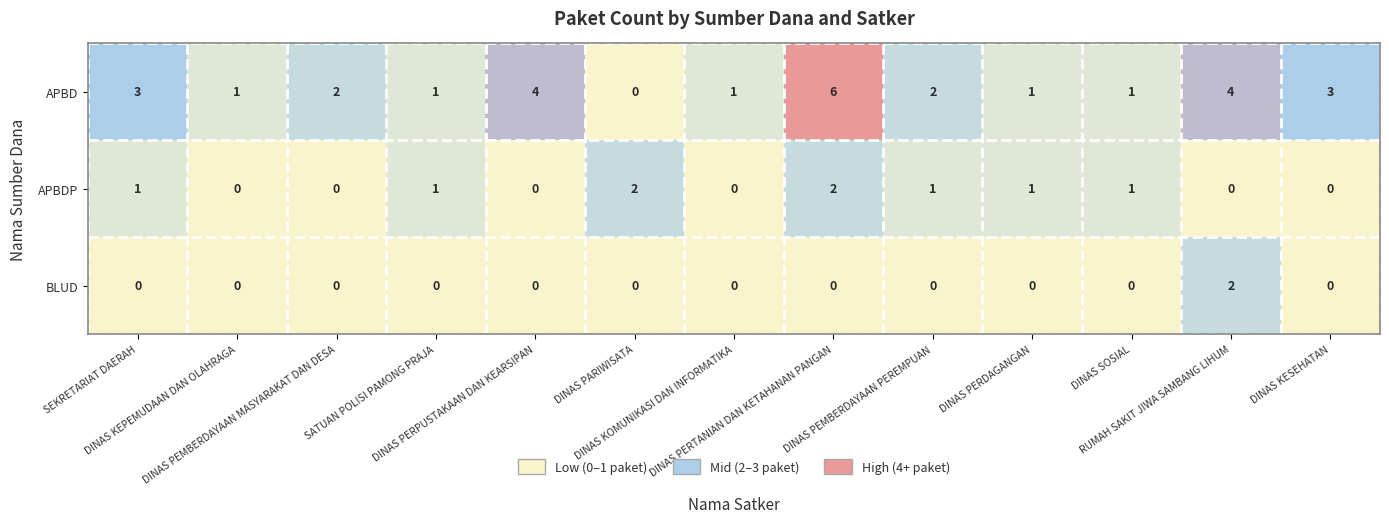

Between DINAS PERPUSTAKAAN DAN KEARSIPAN and DINAS SOSIAL, which series saw the biggest shift?

APBD